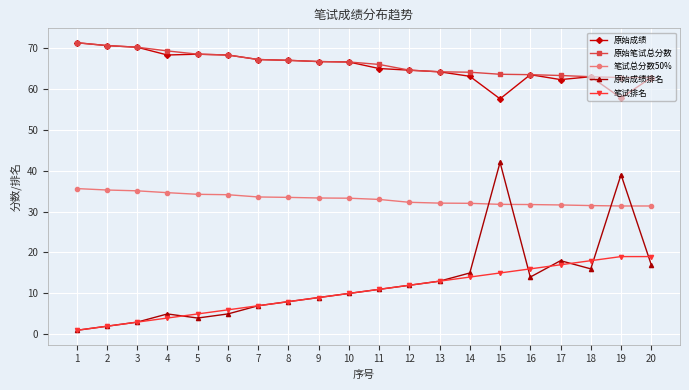

What is the value of the 原始成绩排名 point at the 14th from the left?

15.0